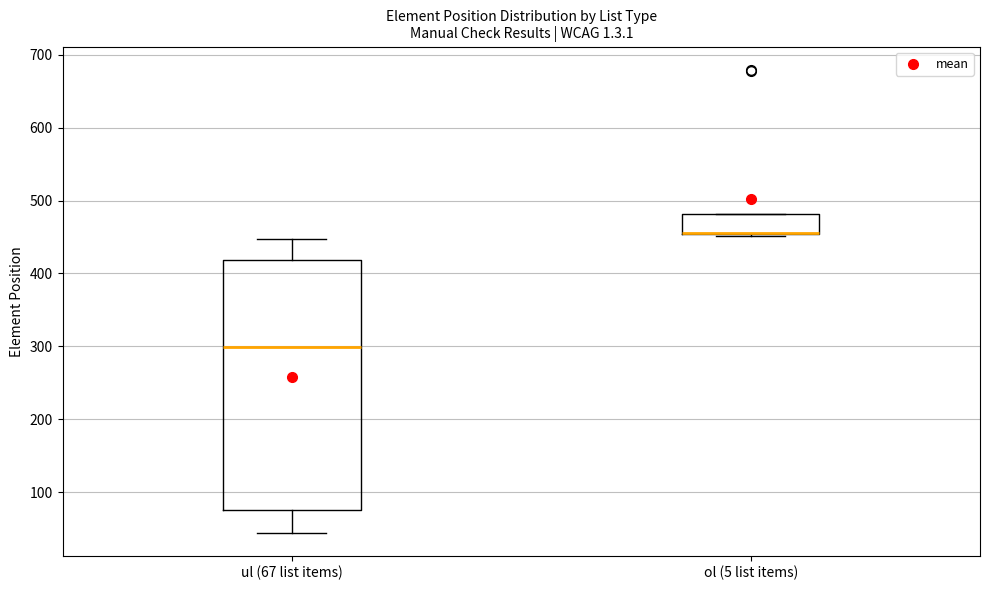

Where is the upper edge of the box for ol (5 list items) on the y-axis? The values are not printed on the chart, so give them approximately, as read against the axis.

480